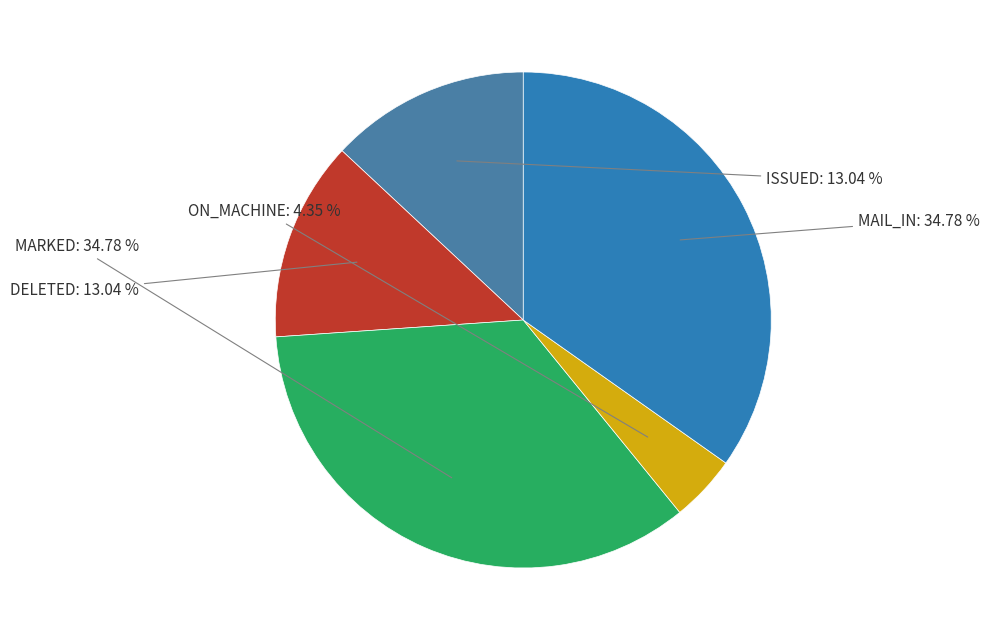

Which category has the smallest portion of the pie?

ON_MACHINE